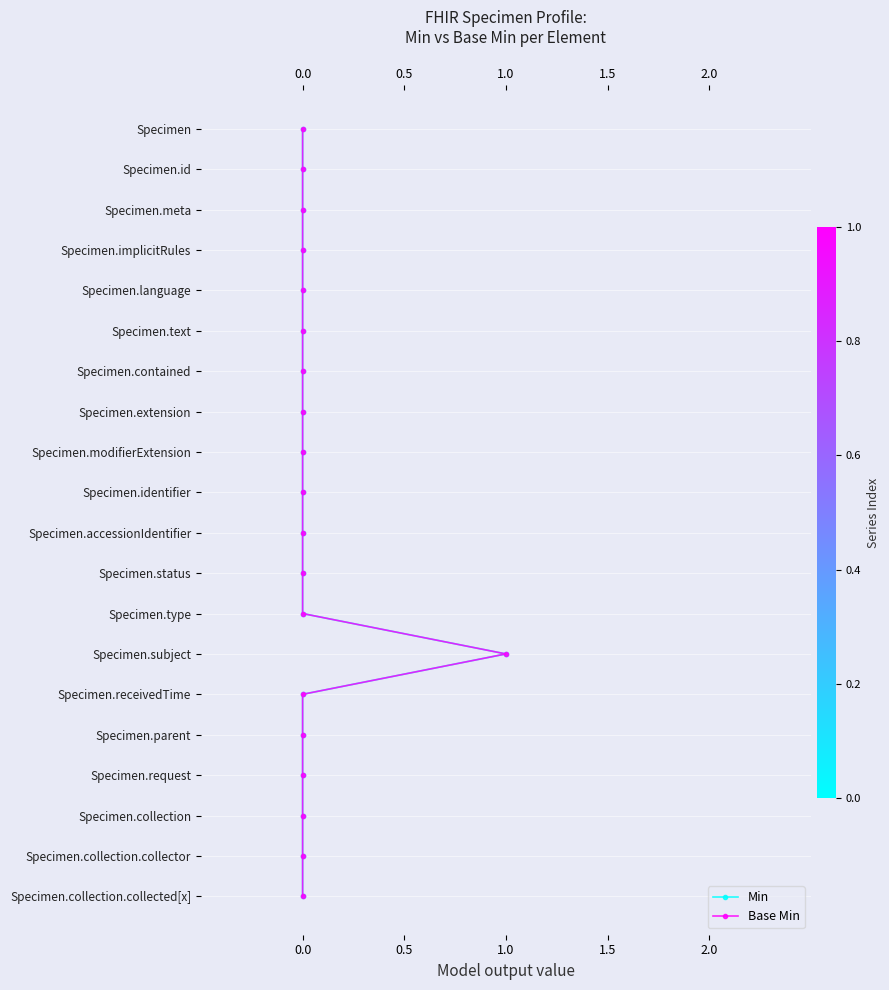

Is this an area chart (filled region under the line)?

No